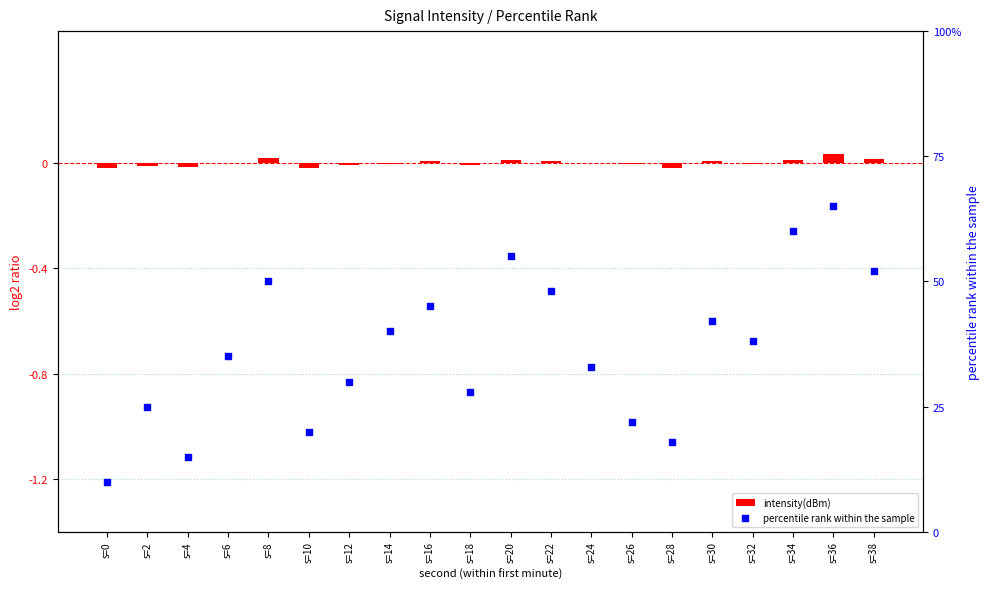

What are all the series names shown in the legend?

intensity(dBm), percentile rank within the sample